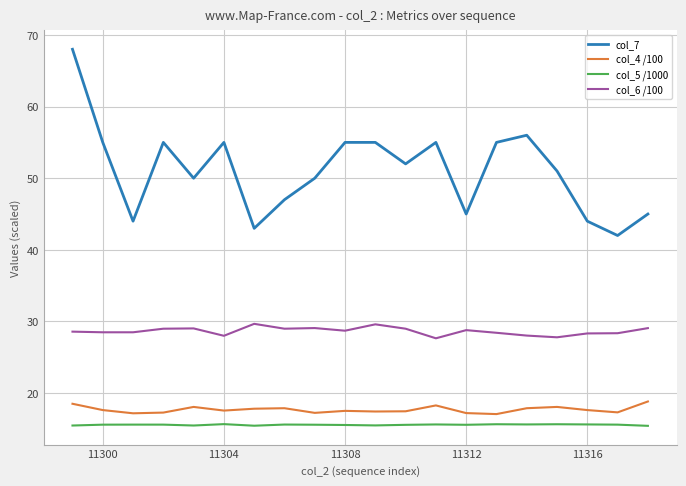

What is the difference between the highest and lowest values at 11316?

28.4